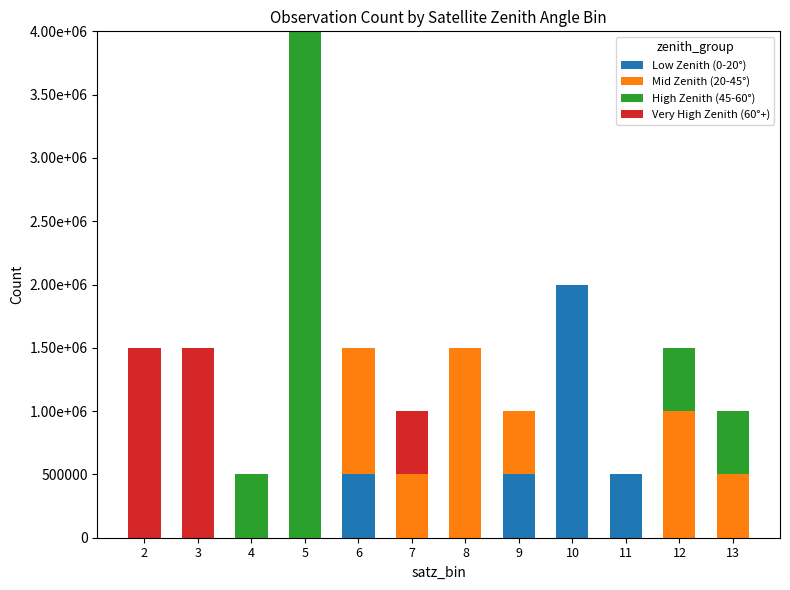

Are the bars horizontal?

No